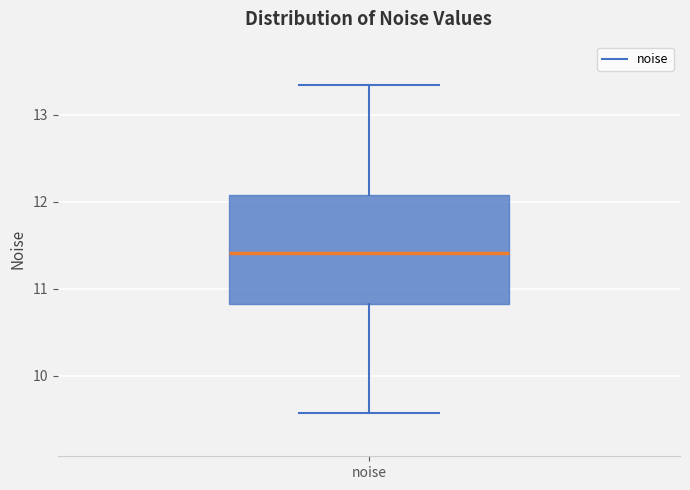

Read this box plot against the y-axis: the position of the median line, the range covered by the box, and the ends of both whiskers. The values are not printed on the chart, so give them approximately, as read against the axis.

median 11.4, box 10.8 to 12.1, whiskers 9.6 to 13.3